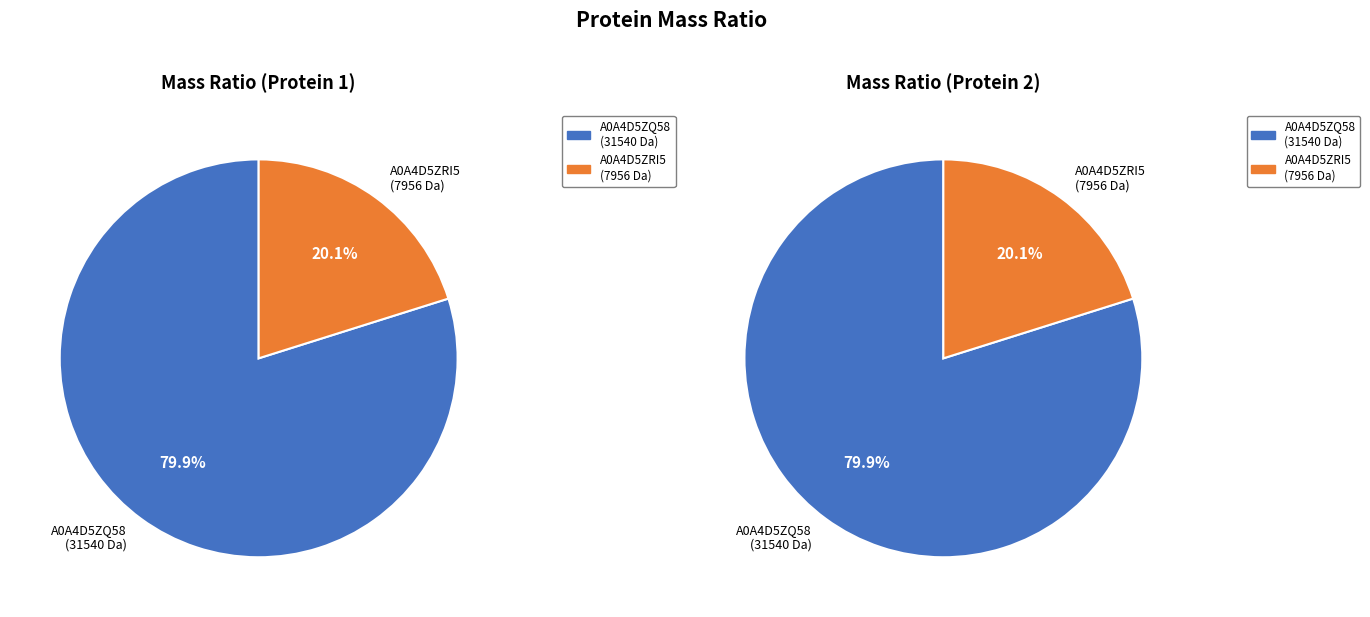

Combined, what portion of the pie is tr|A0A4D5ZRI5|A0A4D5ZRI5_9VIRU and tr|A0A4D5ZQ58|A0A4D5ZQ58_9VIRU?

100.0%